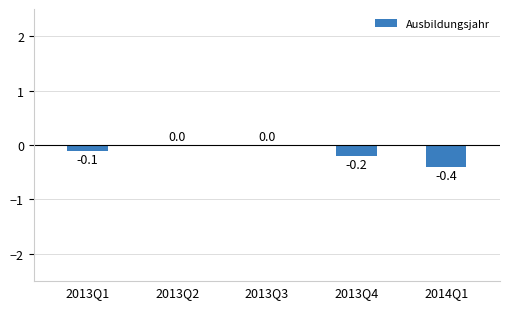

Is it true that the value at 2013Q1 is -0.1?

True